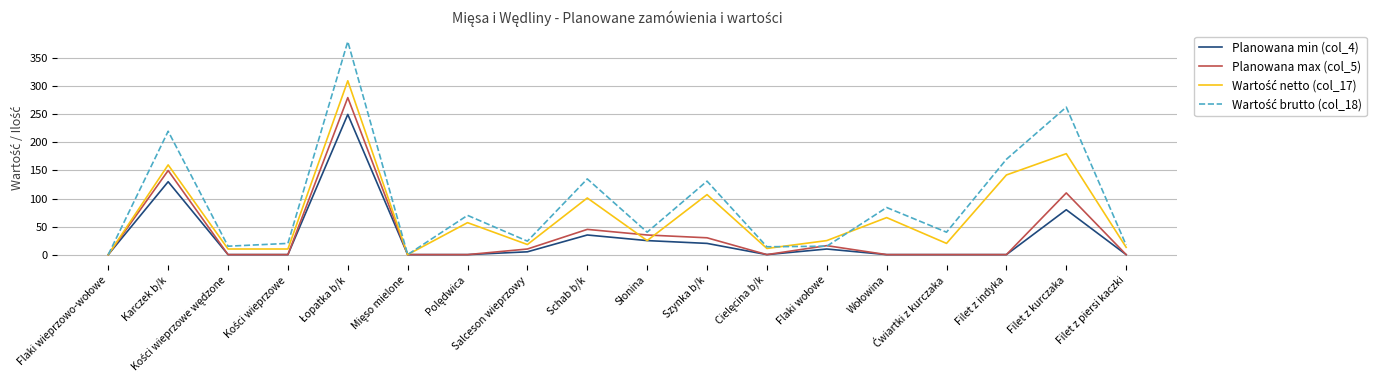

True or false: Planowana min (col_4) has a value of 160 at Filet z piersi kaczki.

False